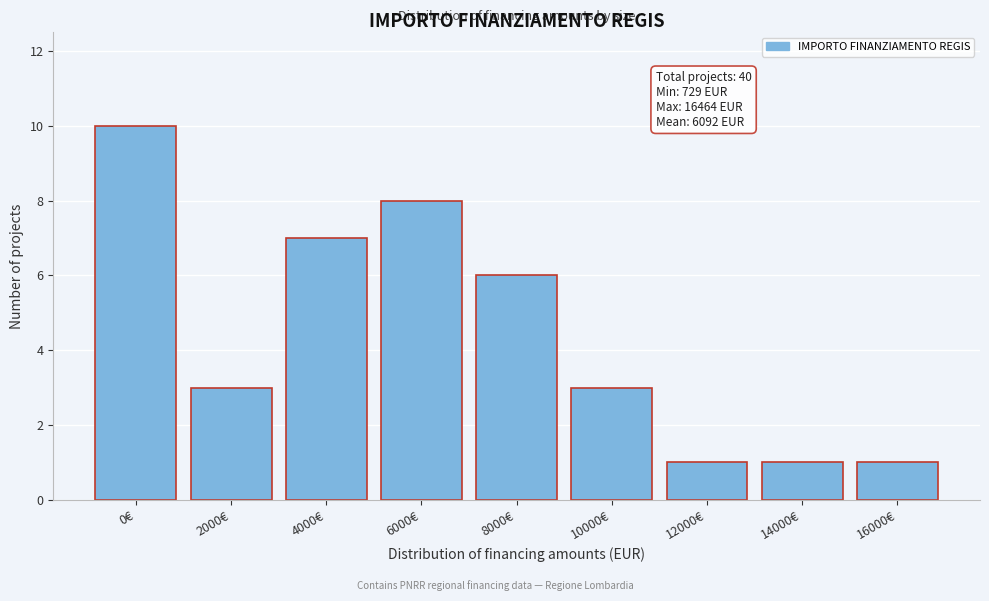

Reading right to left, transcribe all the data shown in this chart.

16000€=1	14000€=1	12000€=1	10000€=3	8000€=6	6000€=8	4000€=7	2000€=3	0€=10